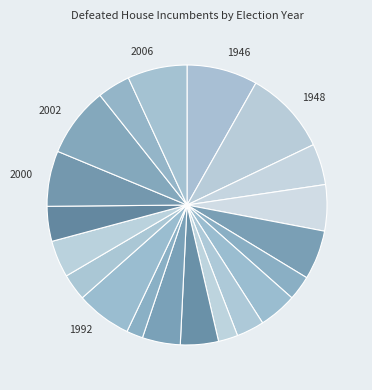

Is there any slice that represents more than half of the pie?

No